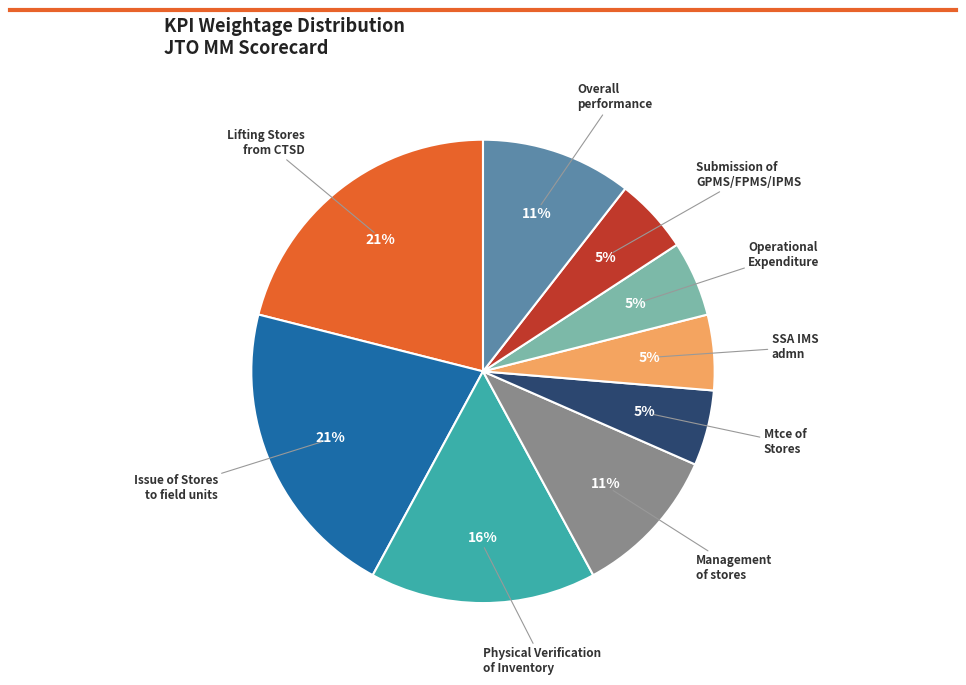

Does Submission of GPMS/FPMS/IPMS represent more than half of the total?

No